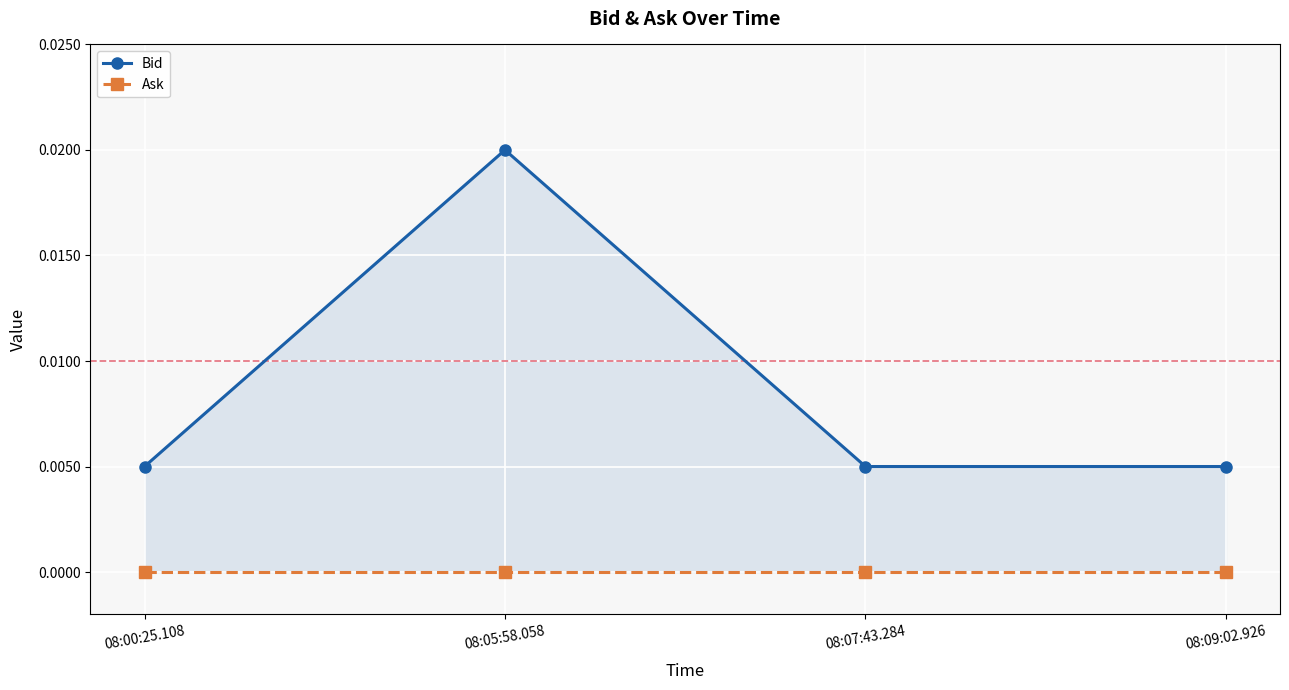

Reading left to right, list all the values displayed in this chart.

Bid: 08:00:25.108=0.0	08:05:58.058=0.0	08:07:43.284=0.0	08:09:02.926=0.0
Ask: 08:00:25.108=0.0	08:05:58.058=0.0	08:07:43.284=0.0	08:09:02.926=0.0